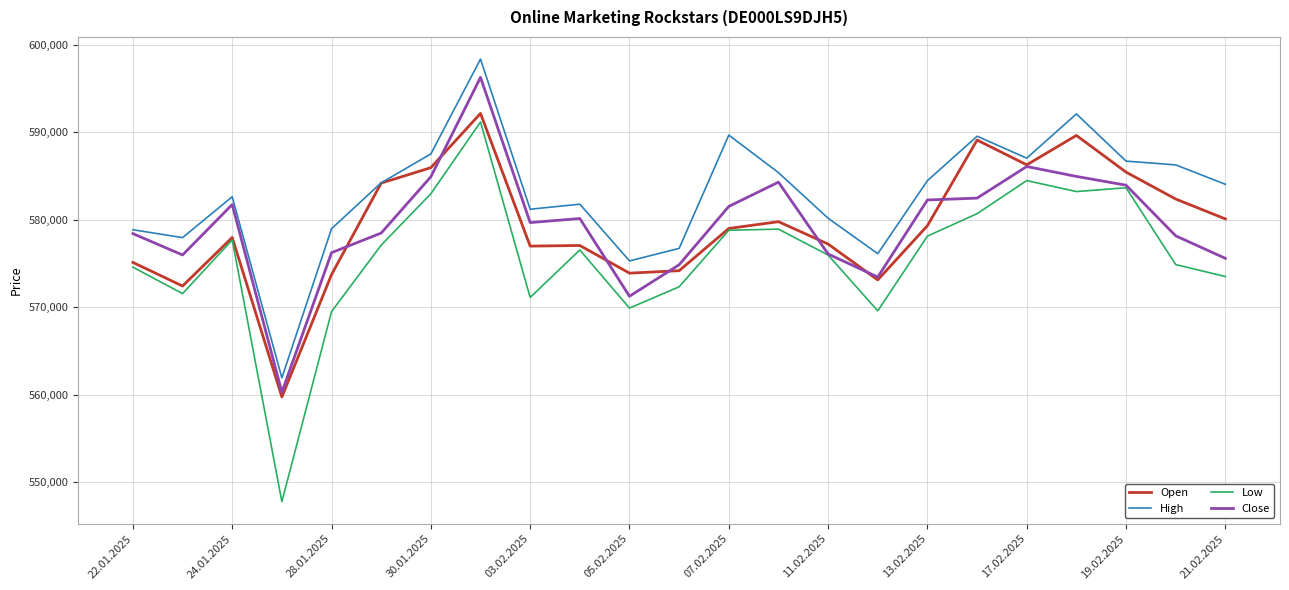

Which series has the largest total across all categories?

High